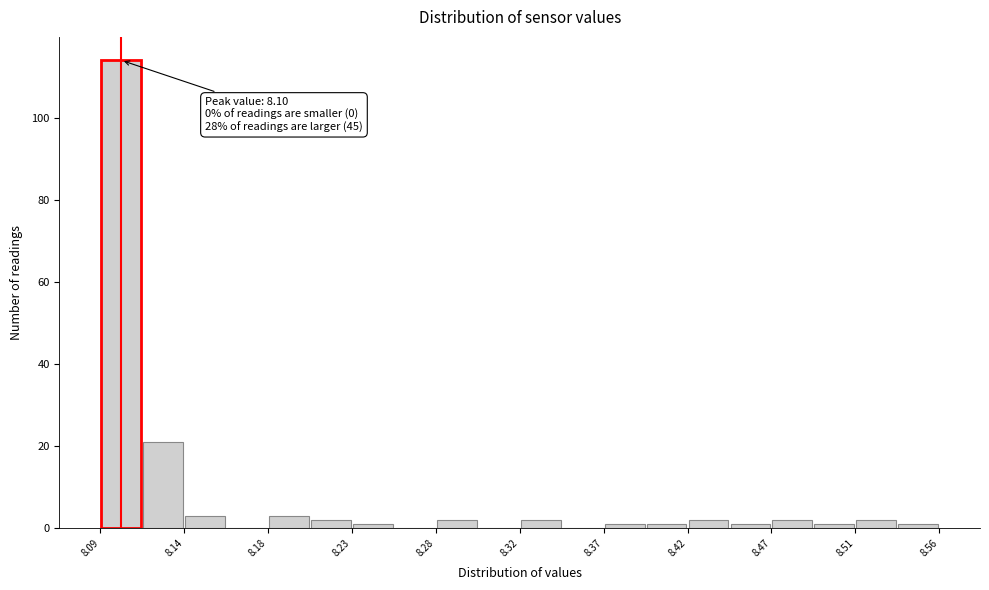

Over which range of the x-axis is the bar tallest?

8.090 to 8.115